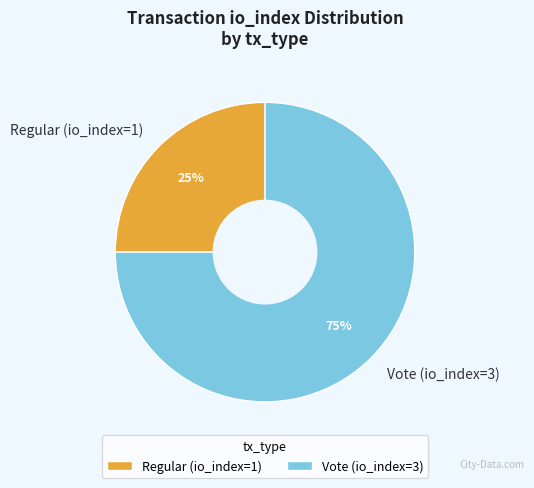

Is the sum of Regular (io_index=1) and Vote (io_index=3) greater than half?

Yes